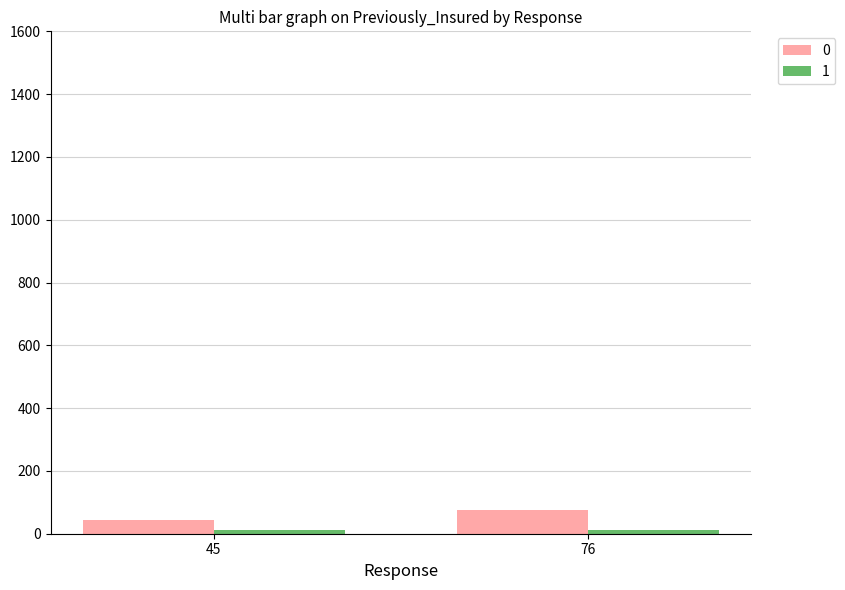

Is it true that 0 equals 76 at 76?

True